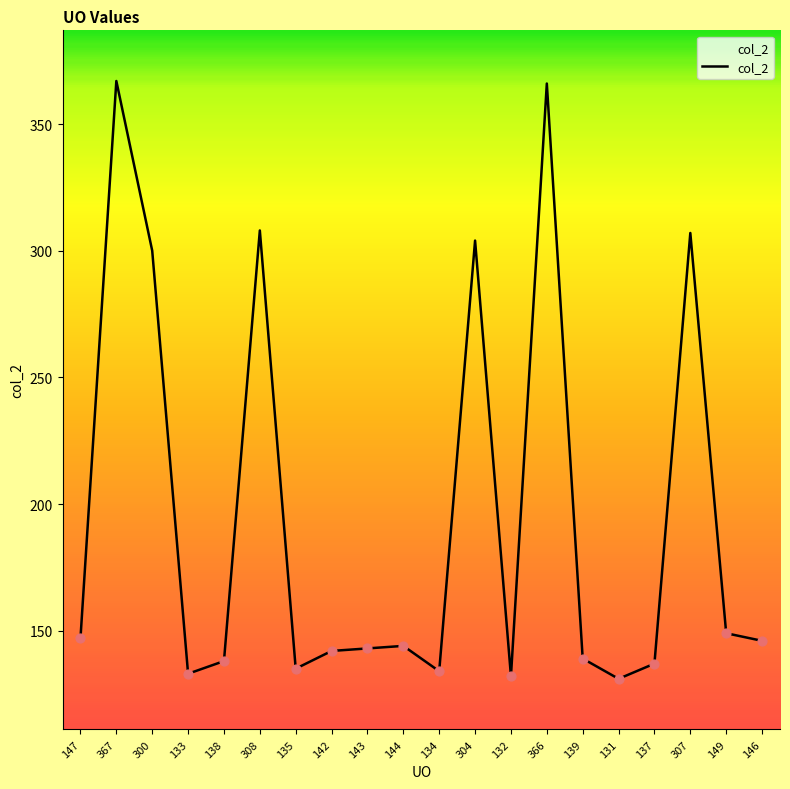

What is the change in value from 135 to 142?

+7